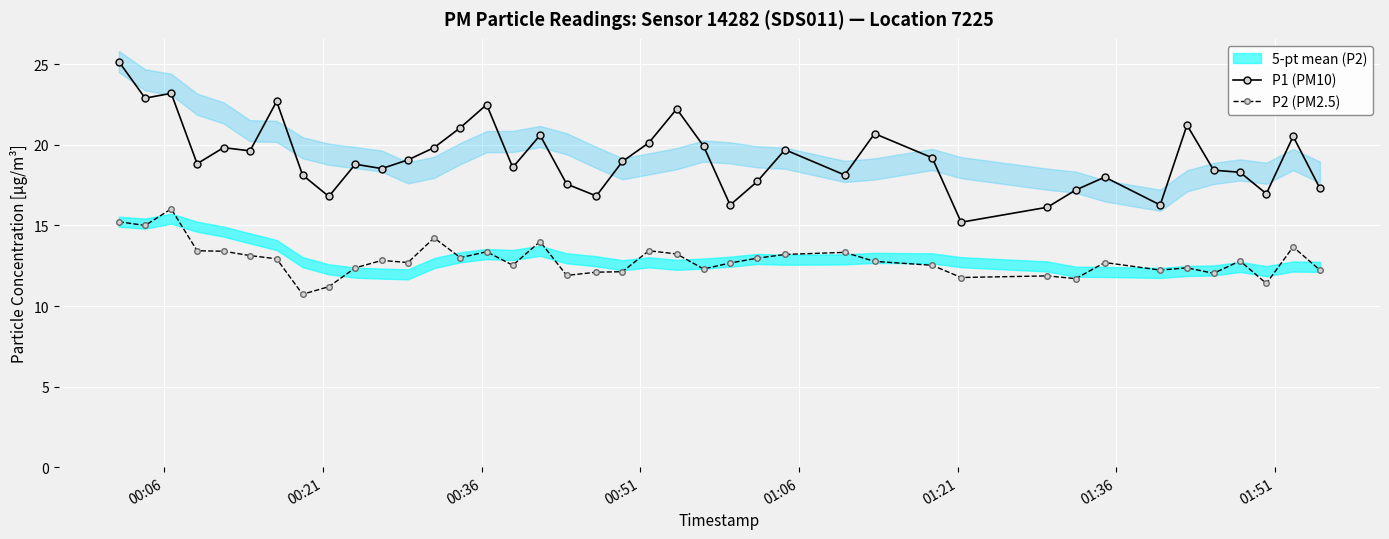

True or false: P2 (PM2.5) and P1 (PM10) intersect in this chart.

False